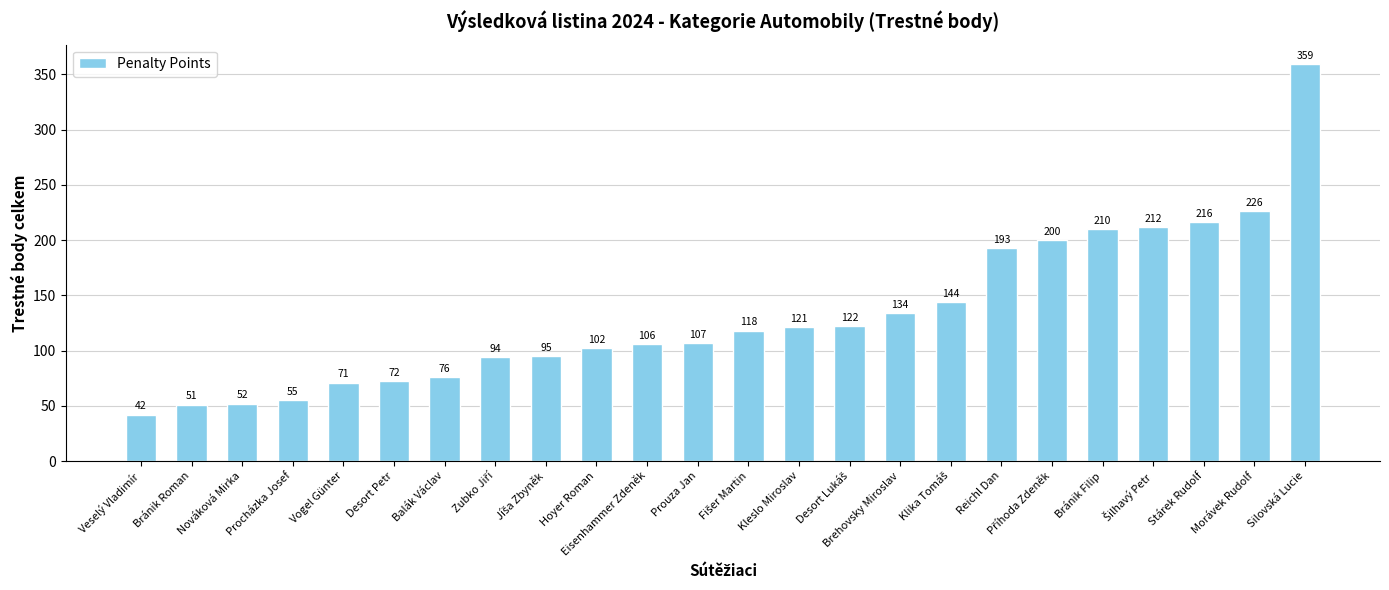

What is the average value?

132